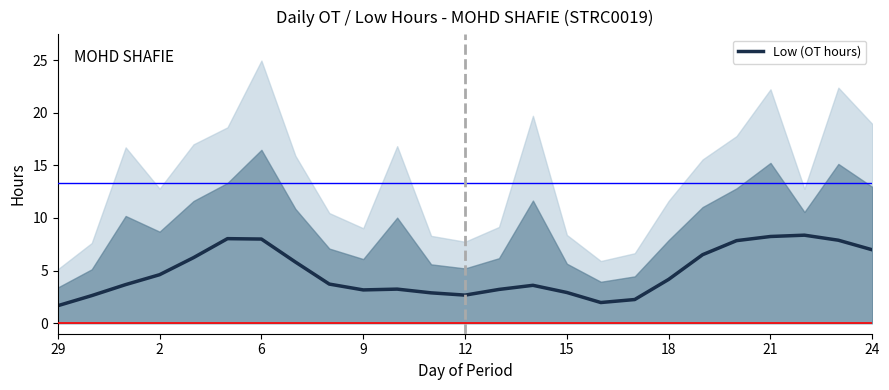

What is the label of the 16th point from the right?

9